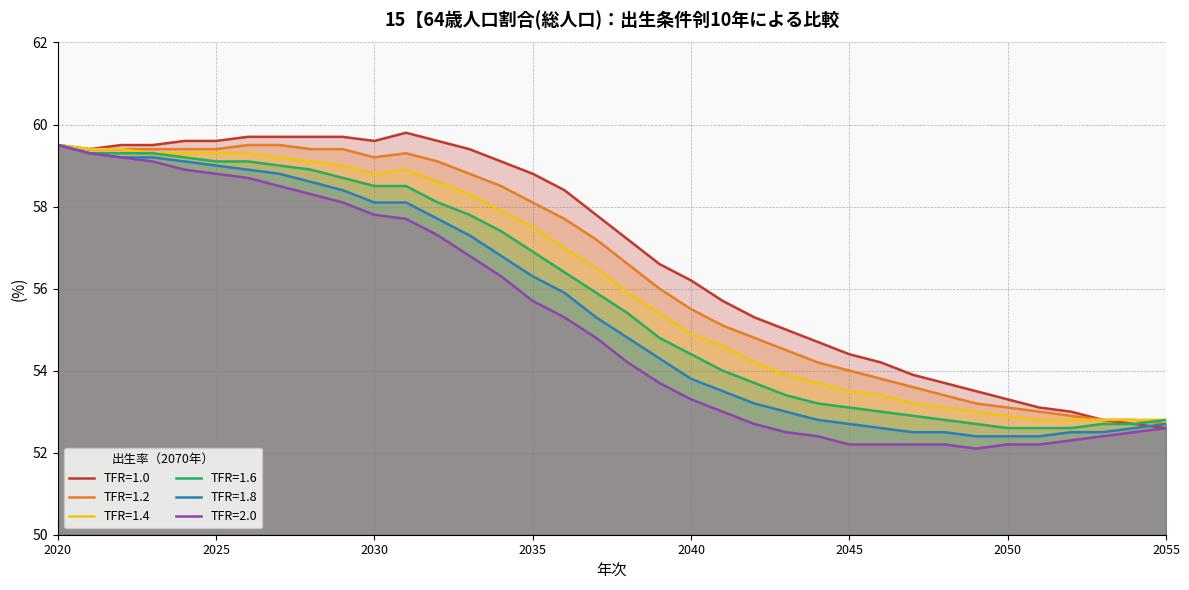

Does the chart display data point markers on the line(s)?

No